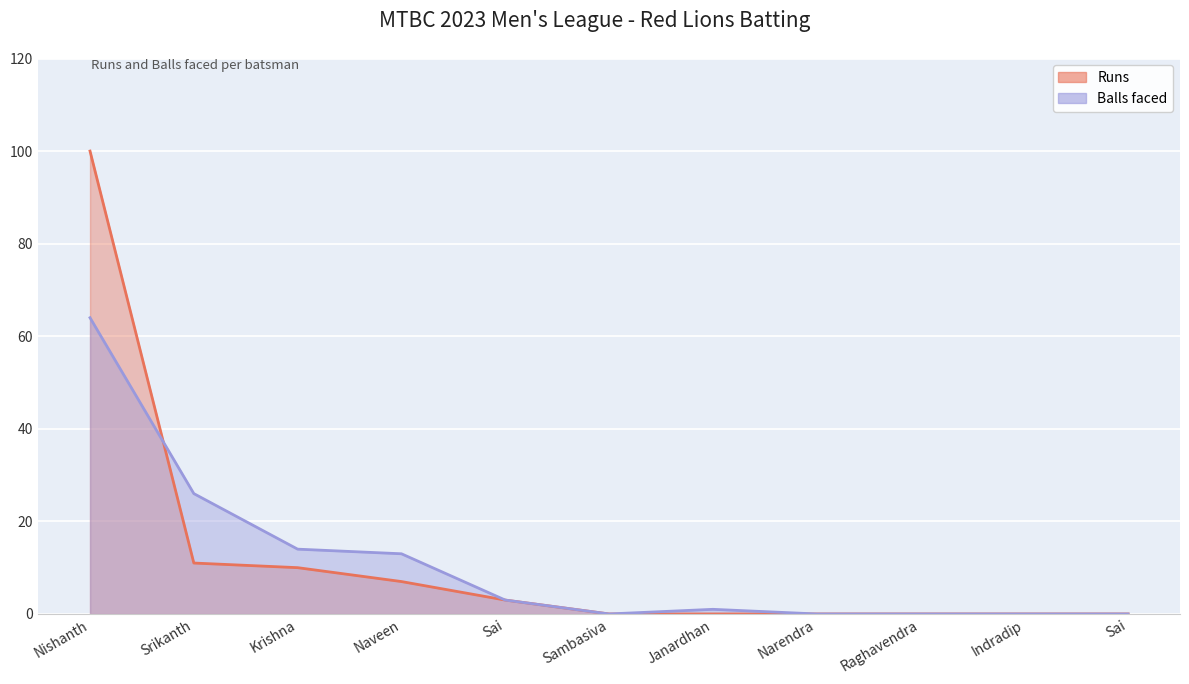

Which series has the largest range (max minus min)?

Runs